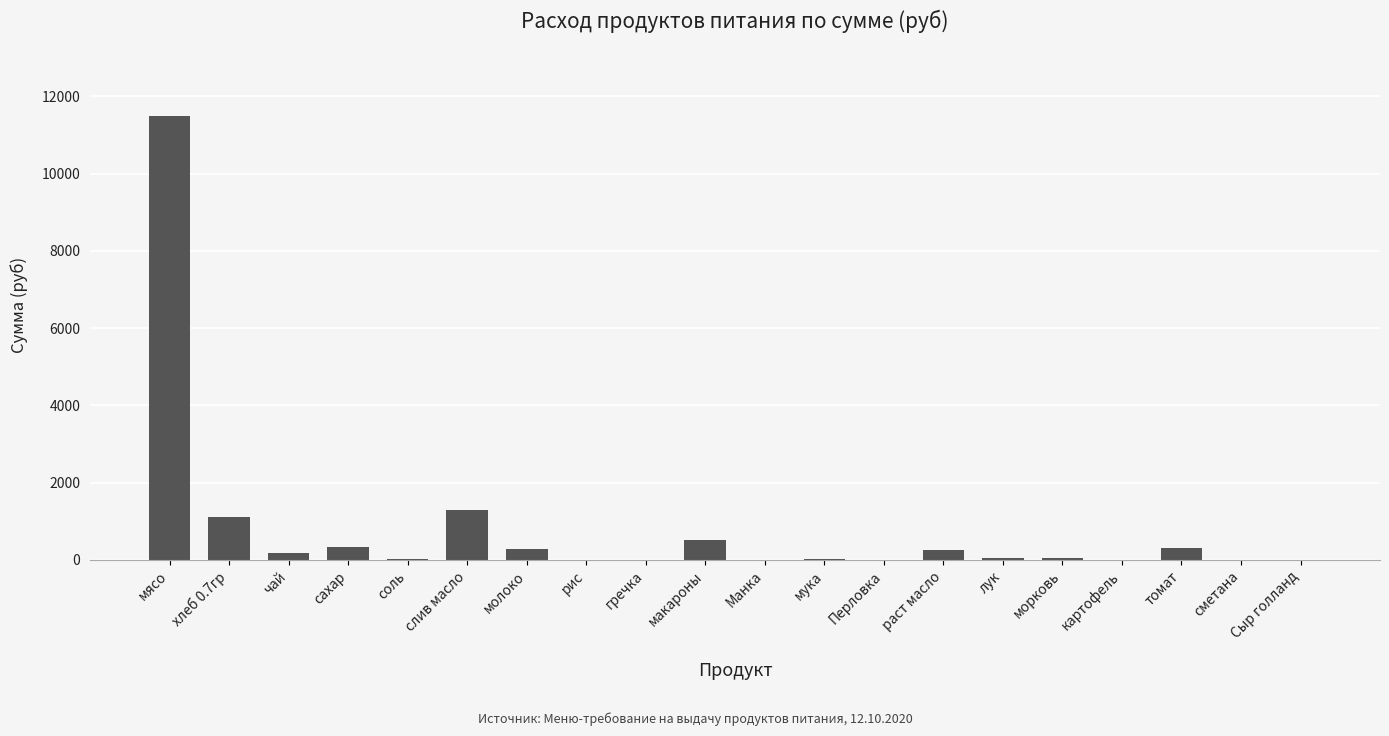

What is the difference between the values at мясо and томат?

11197.7